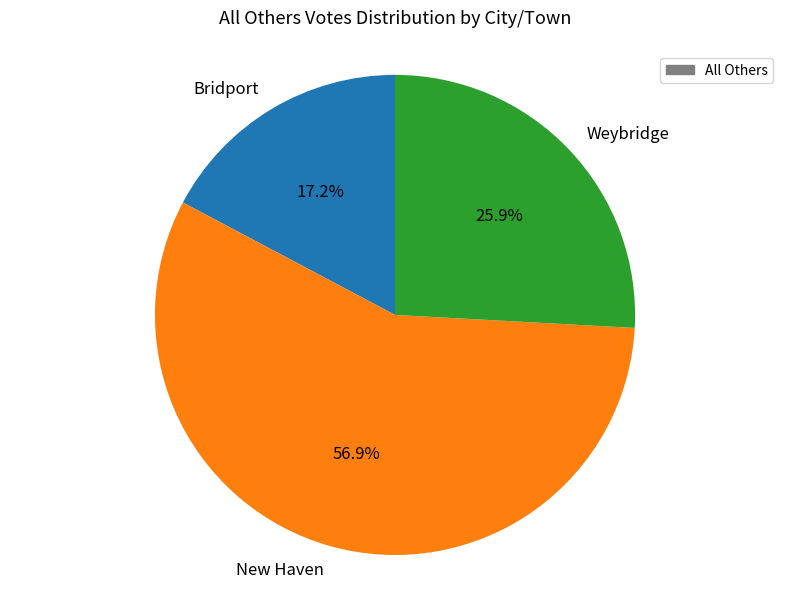

The New Haven slice represents 67% of the pie. True or false?

False